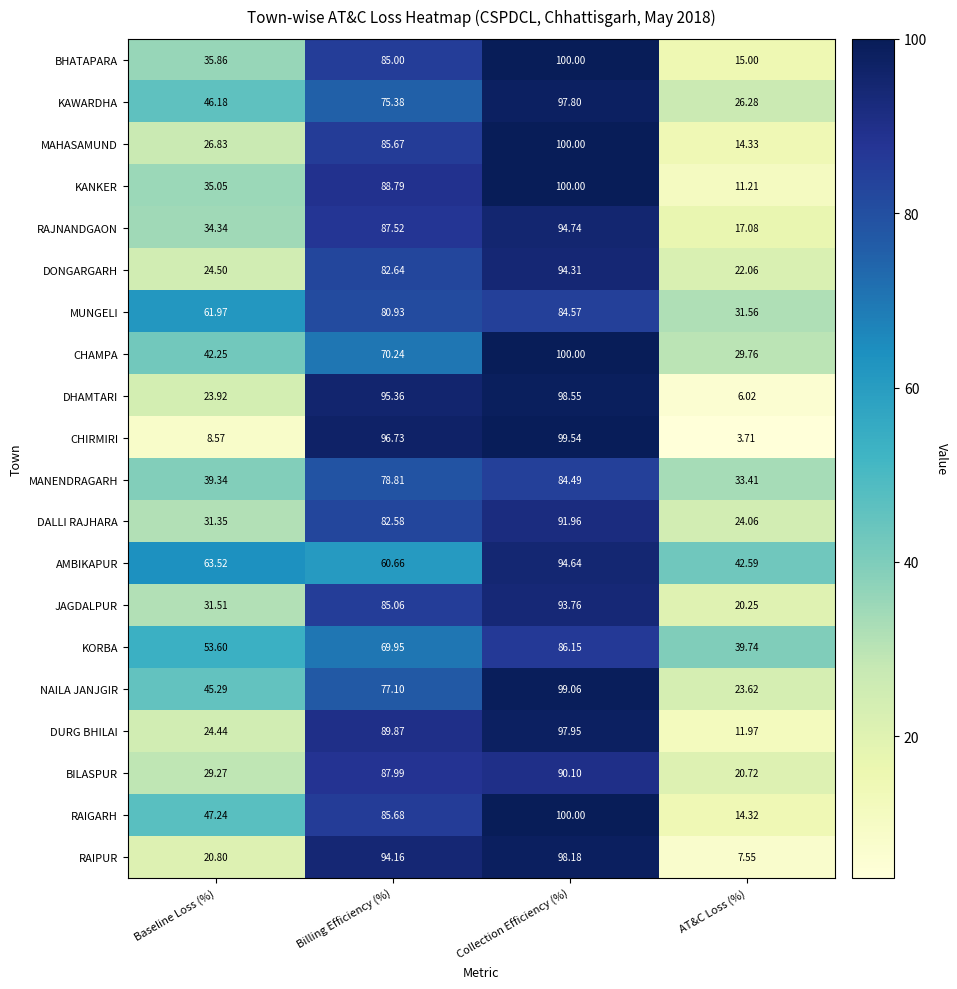

Which series has the largest total across all categories?

AMBIKAPUR